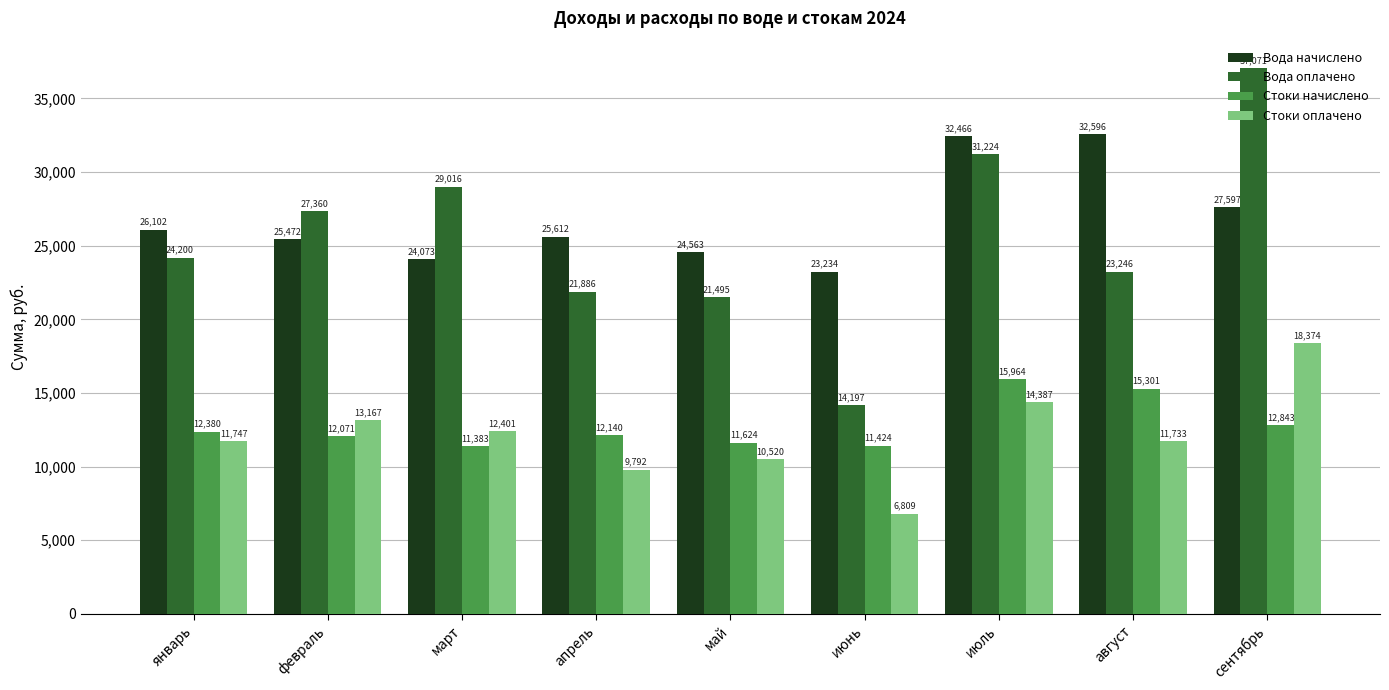

At which category is the sum across all series the highest?

сентябрь